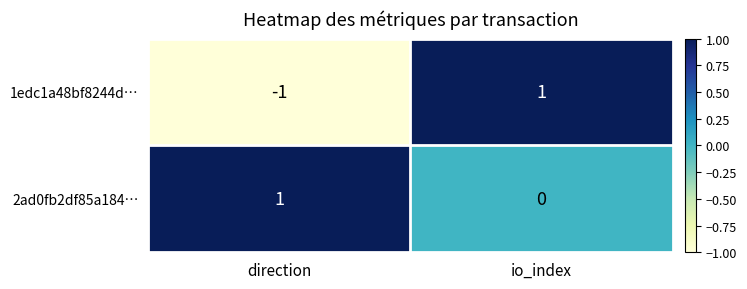

Reading right to left, what are all the values shown in this chart?

1edc1a48bf8244d…: io_index=1	direction=-1
2ad0fb2df85a184…: io_index=0	direction=1